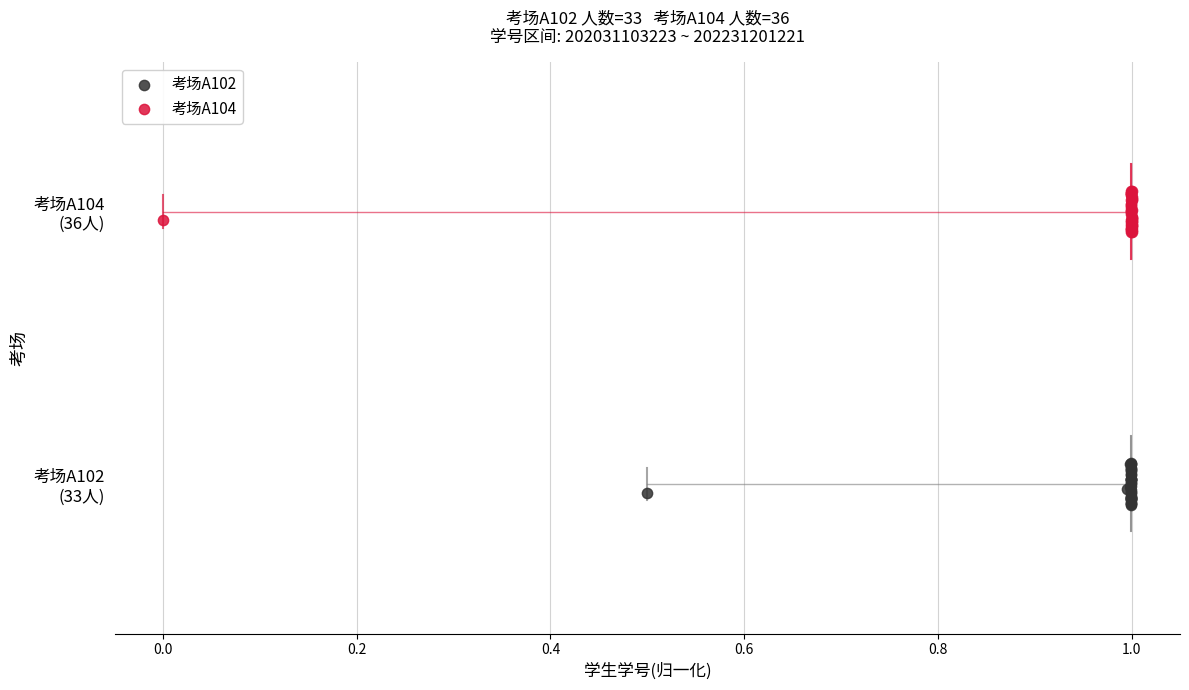

What are all the series names shown in the legend?

考场A102, 考场A104